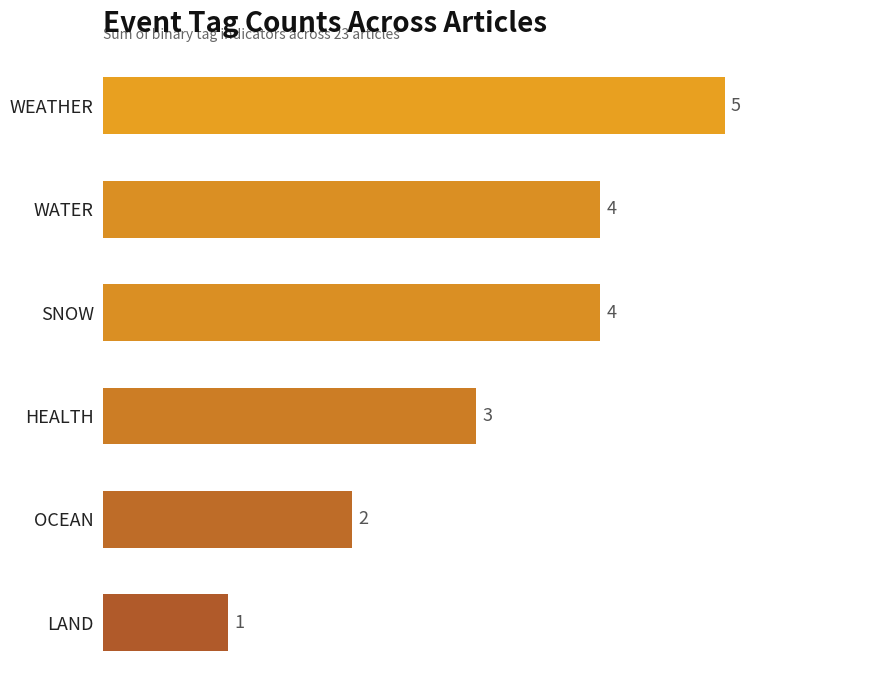

Reading bottom to top, list all the values displayed in this chart.

LAND=1	OCEAN=2	HEALTH=3	SNOW=4	WATER=4	WEATHER=5